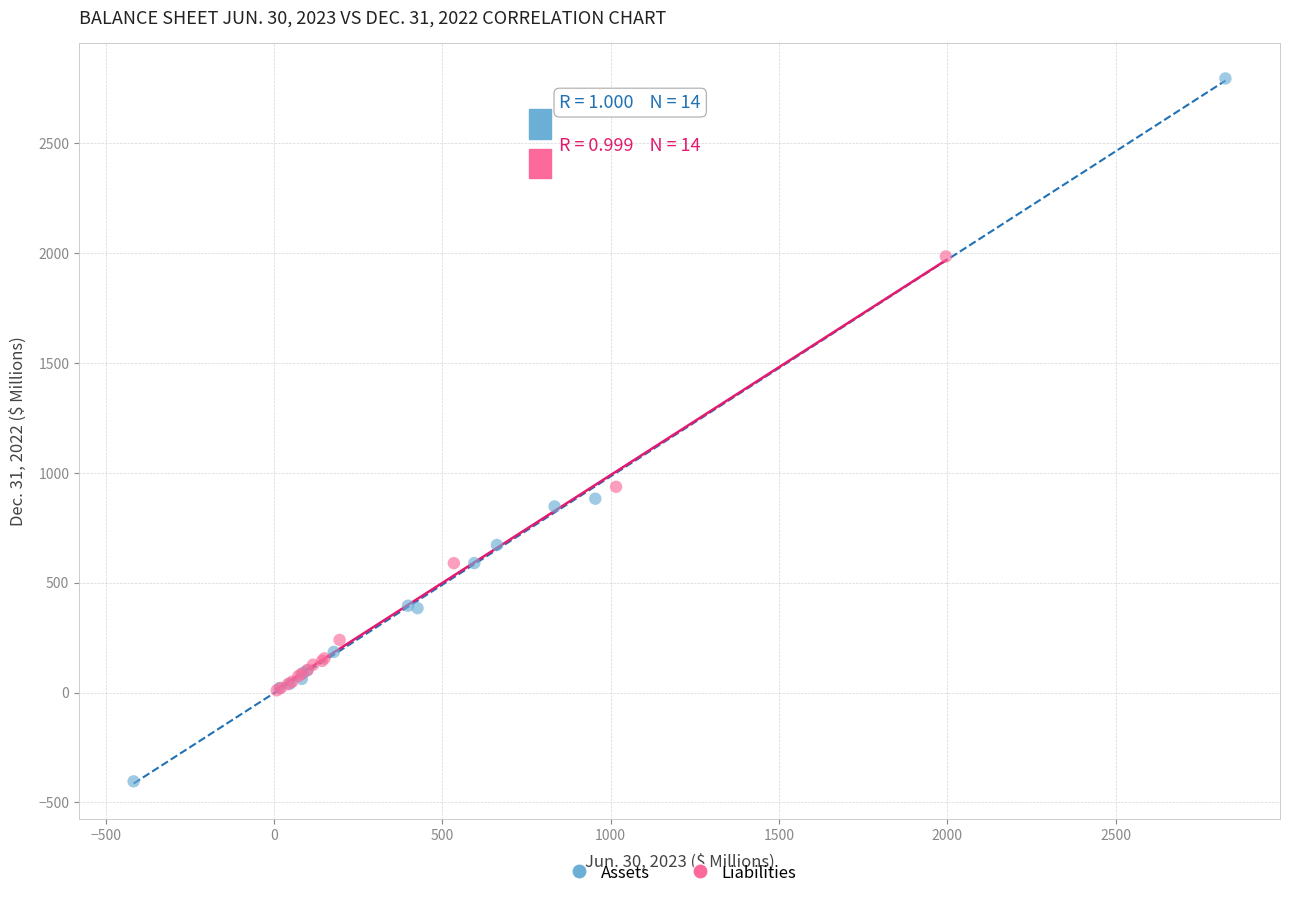

Which series contains the highest Y value?

Assets